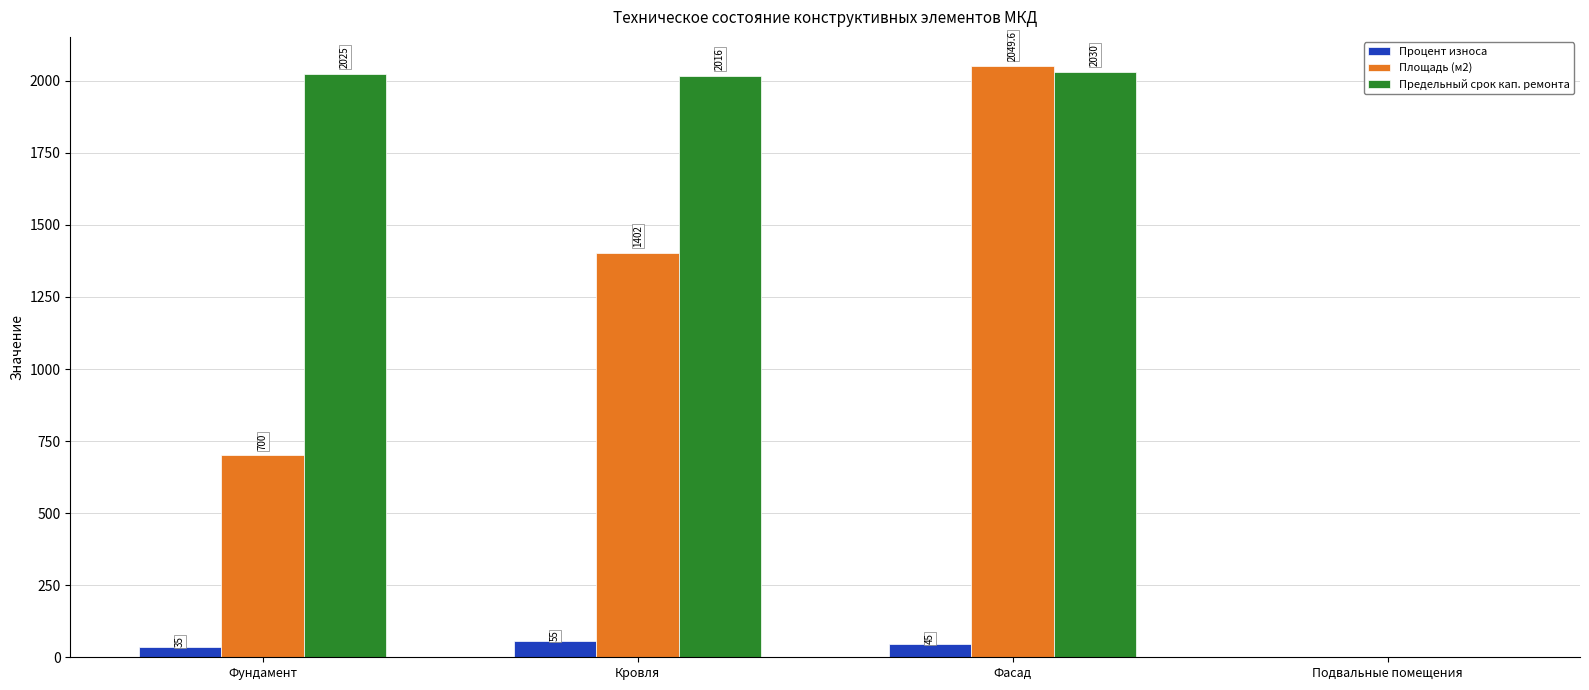

Which series has the largest total across all categories?

Предельный срок кап. ремонта